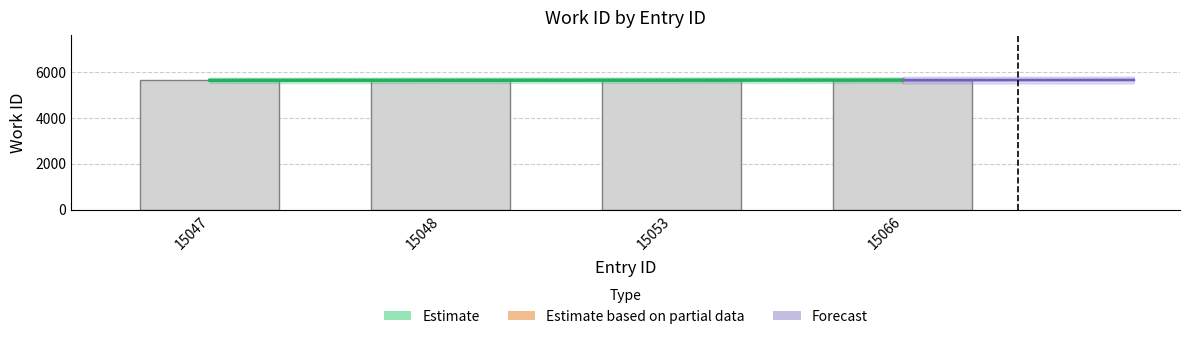

What is the greatest value displayed?

5635